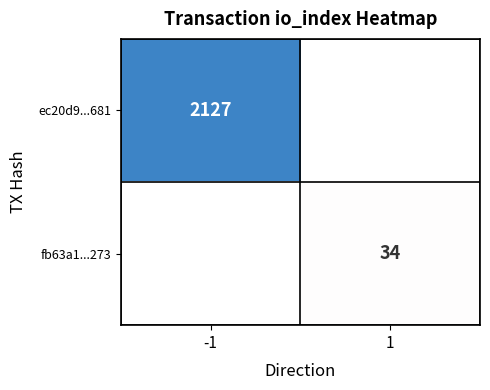

Between 1 and -1, which is larger?

-1